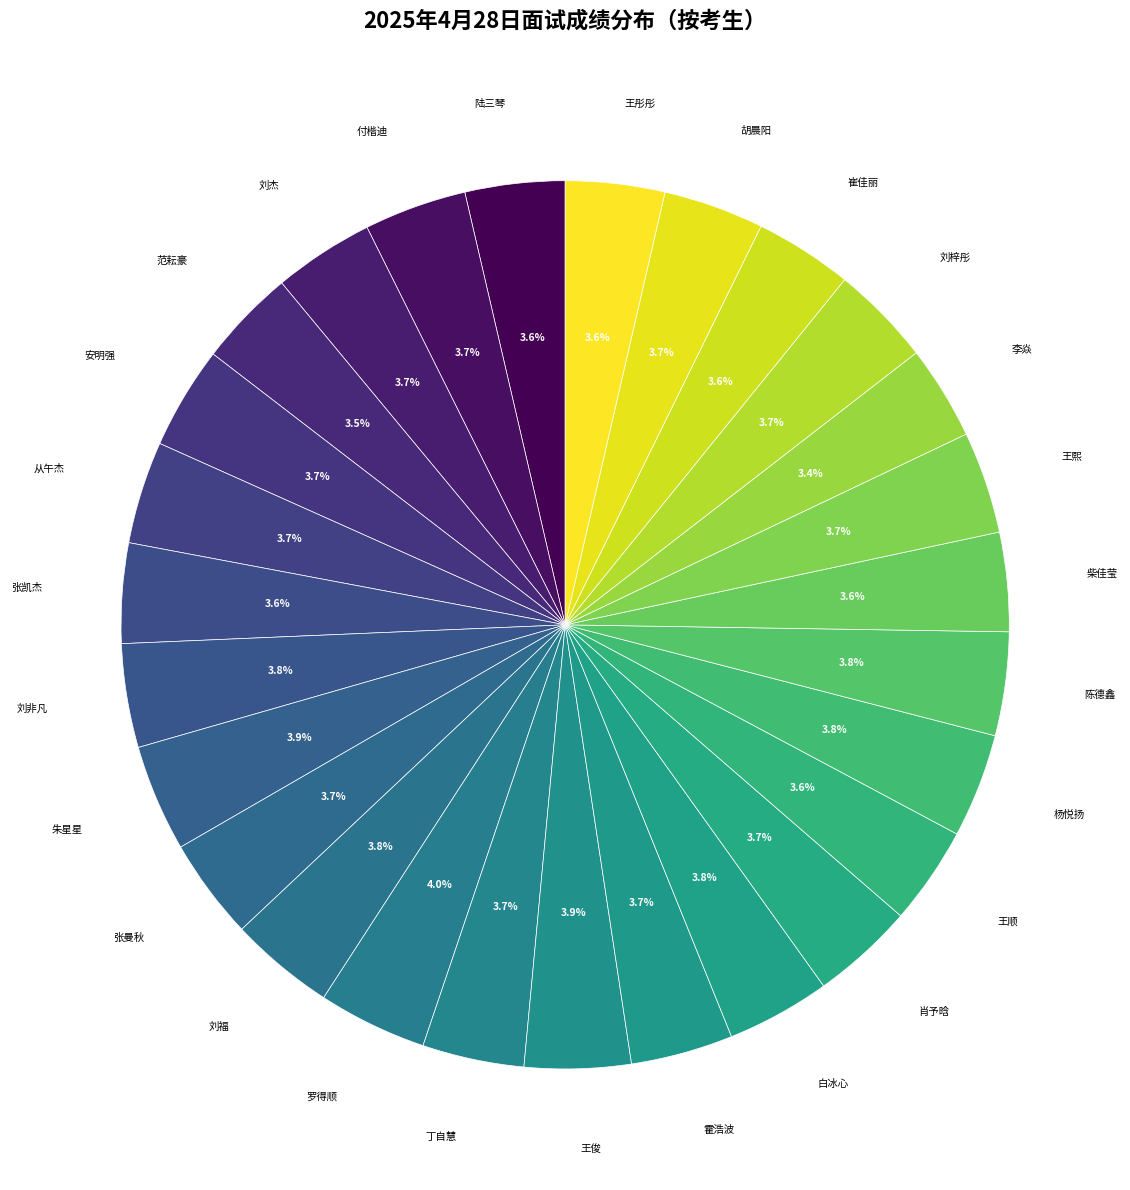

Do 王顺 and 朱星星 together represent more than half of the pie?

No